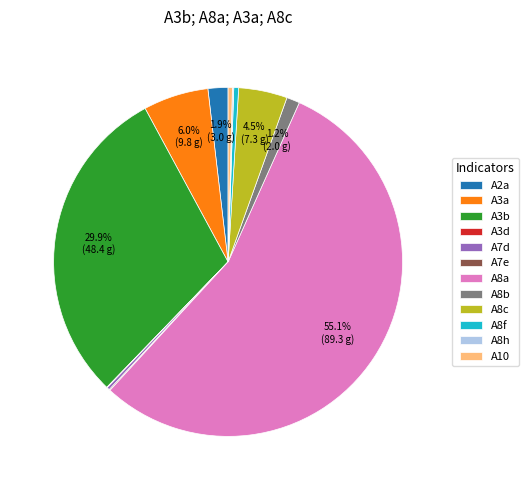

What is the majority slice?

A8a